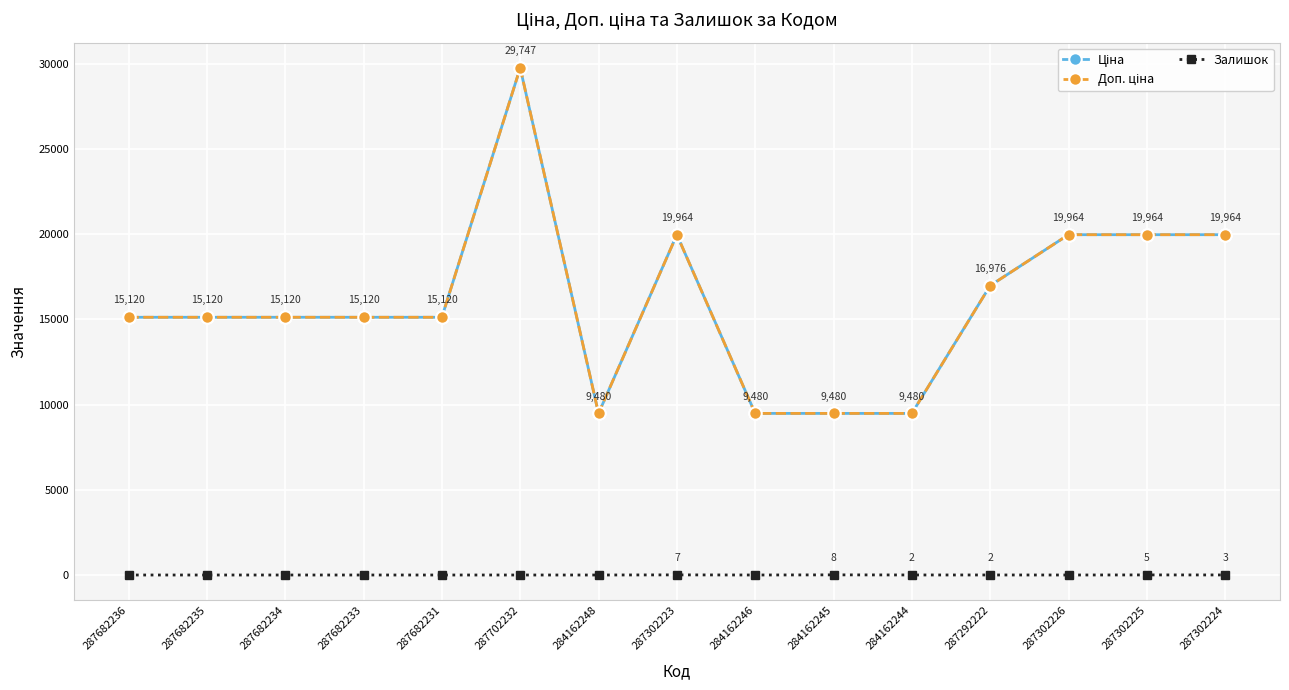

What is the label of the 3rd point from the left?

287682234